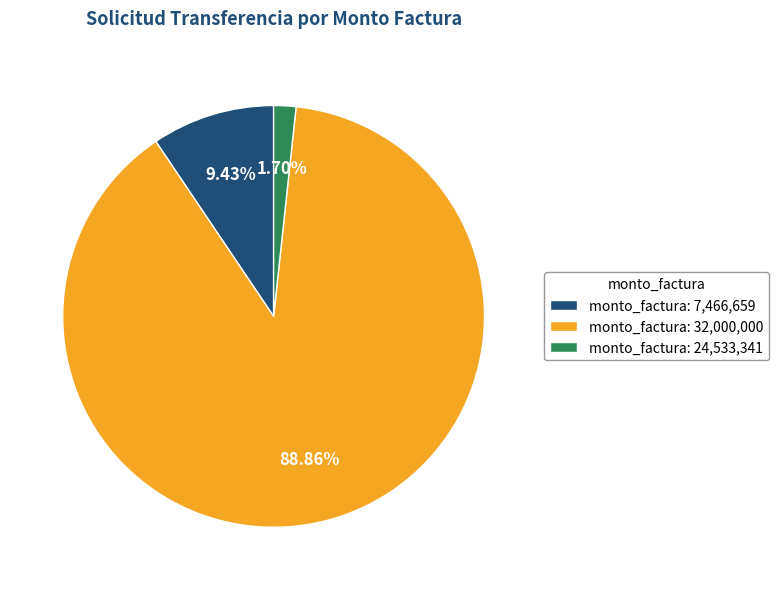

Rank the categories by value from highest to lowest.

monto_factura: 32,000,000, monto_factura: 7,466,659, monto_factura: 24,533,341